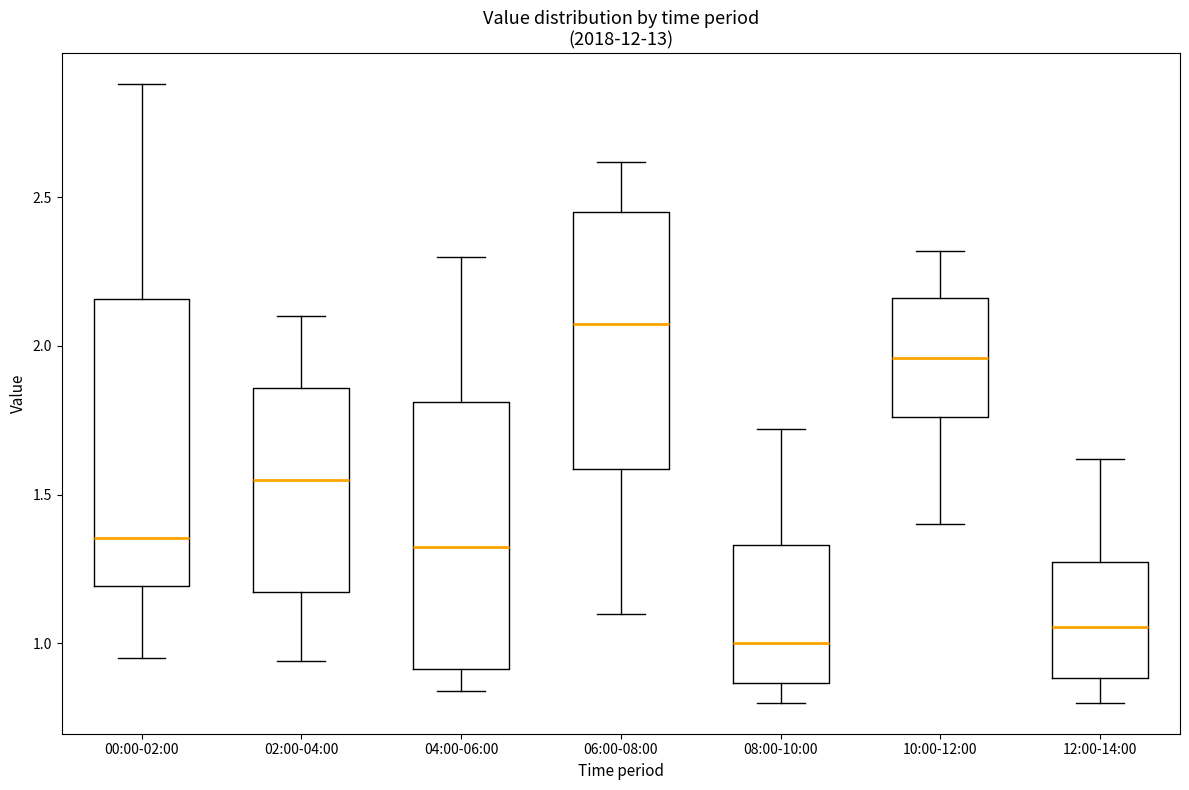

Which box has the highest median line?

06:00-08:00